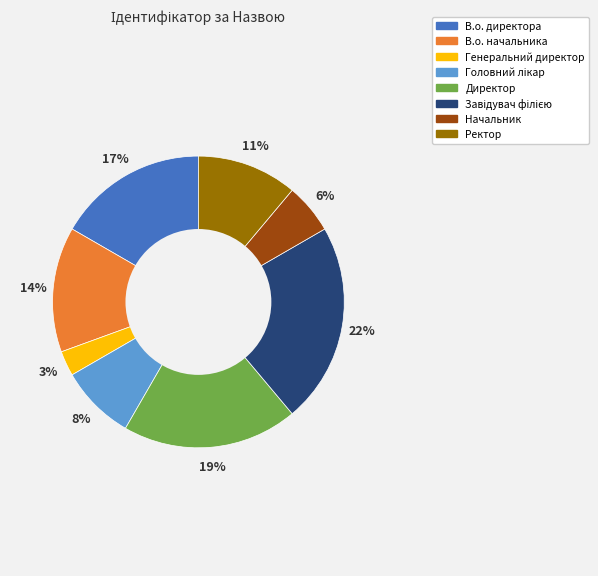

Does Директор account for over 50% of the chart?

No